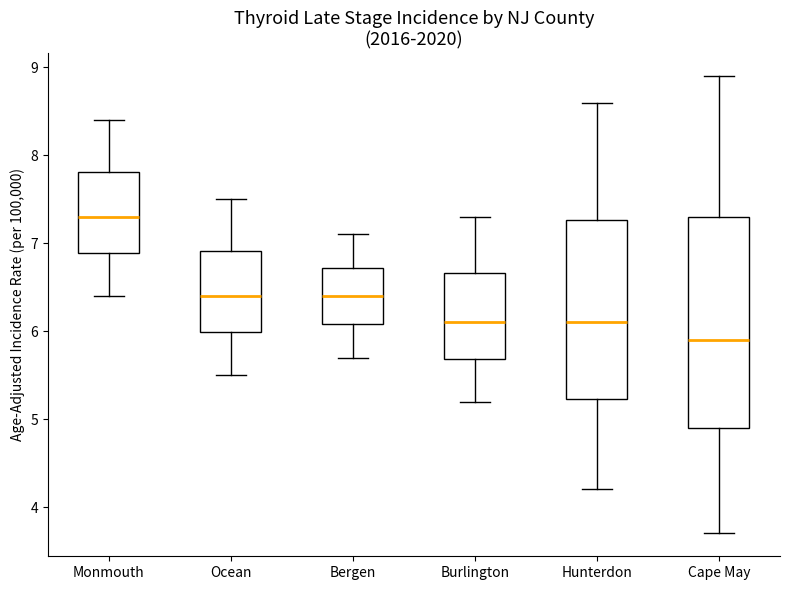

Comparing the boxes themselves (not the whiskers), which one is the tallest?

Cape May